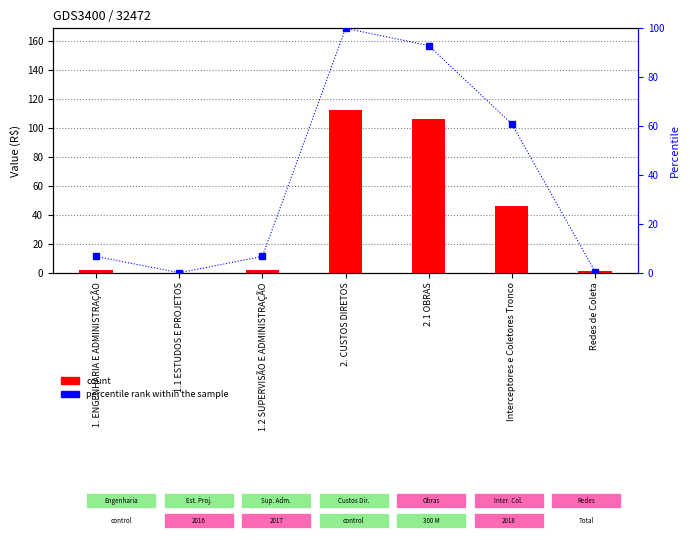

Rank the categories by percentile rank within the sample value from lowest to highest.

1.1 ESTUDOS E PROJETOS, Redes de Coleta, 1.2 SUPERVISÃO E ADMINISTRAÇÃO, 1. ENGENHARIA E ADMINISTRAÇÃO, Interceptores e Coletores Tronco, 2.1 OBRAS, 2. CUSTOS DIRETOS